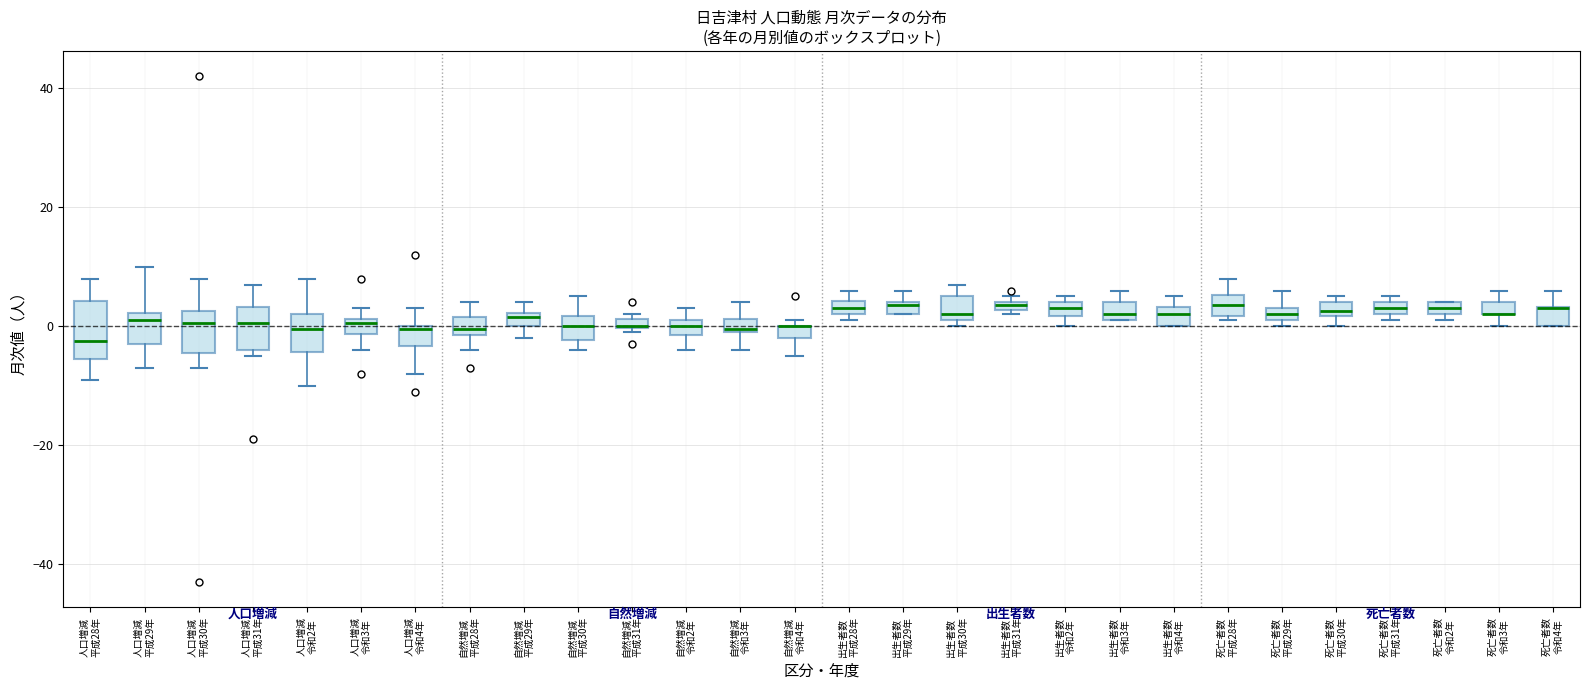

Comparing the boxes themselves (not the whiskers), which one is the tallest?

人口増減 平成28年